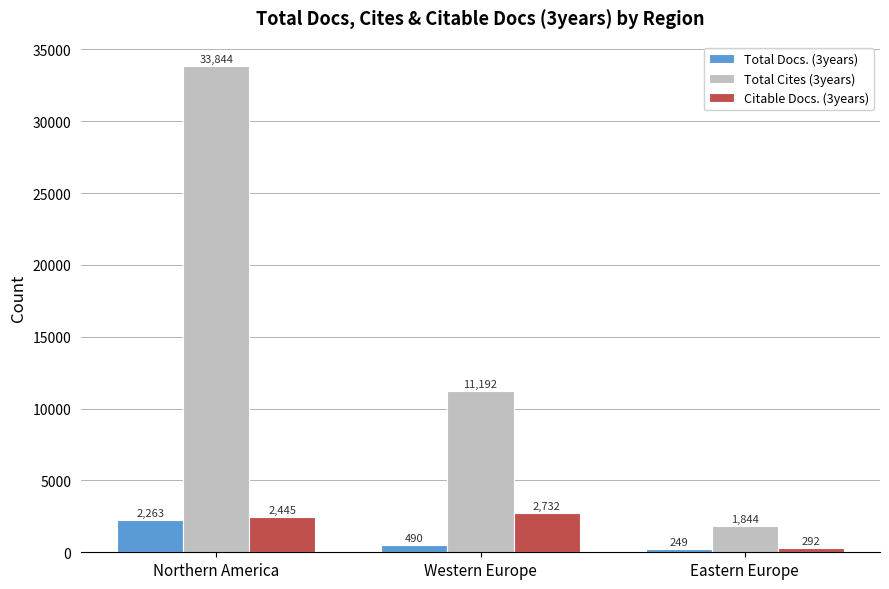

Count the Total Docs. (3years) values in the range 249 to 2263.

3